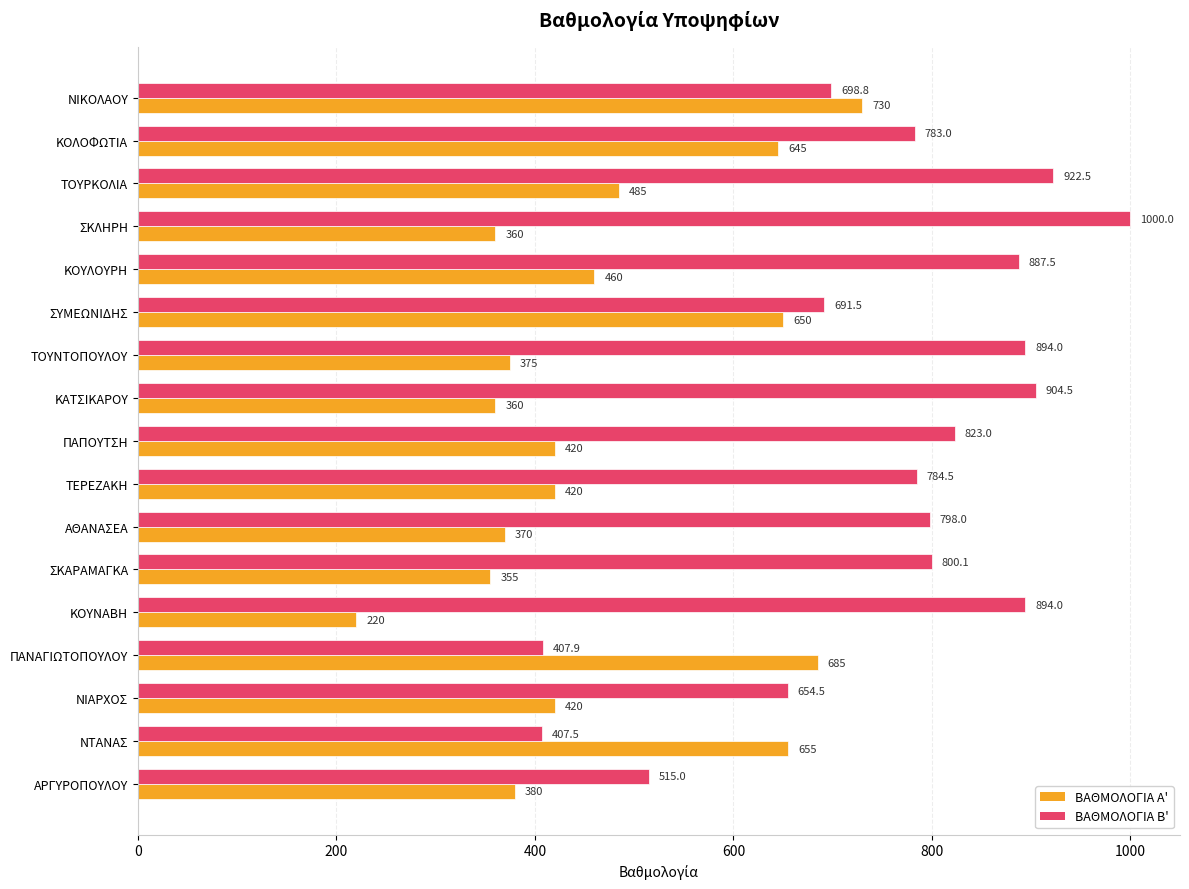

What is the maximum value for ΒΑΘΜΟΛΟΓΙΑ Β'?

1000.0